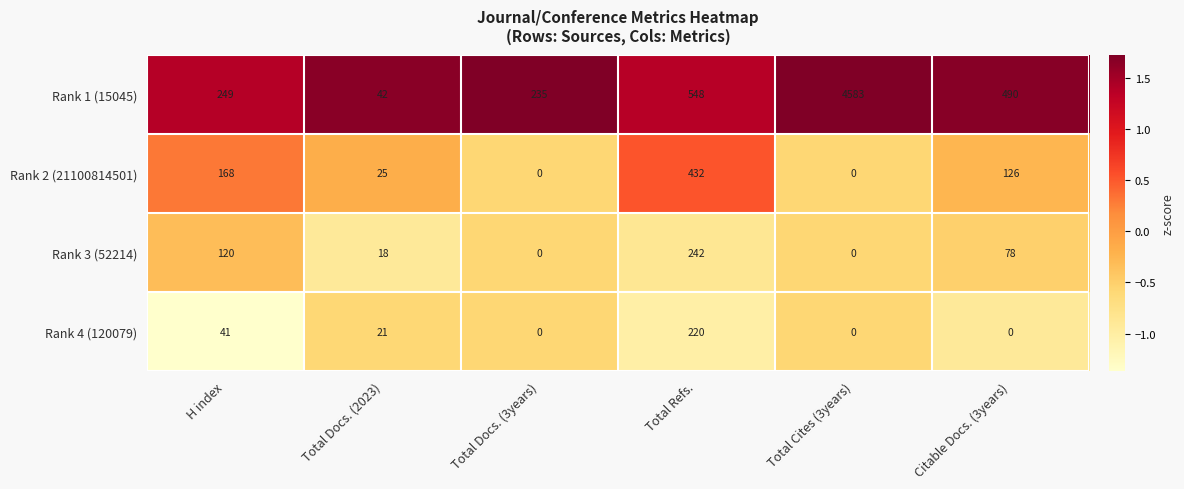

What is the difference between the Rank 2 (21100814501) values at Citable Docs. (3years) and Total Cites (3years)?

126